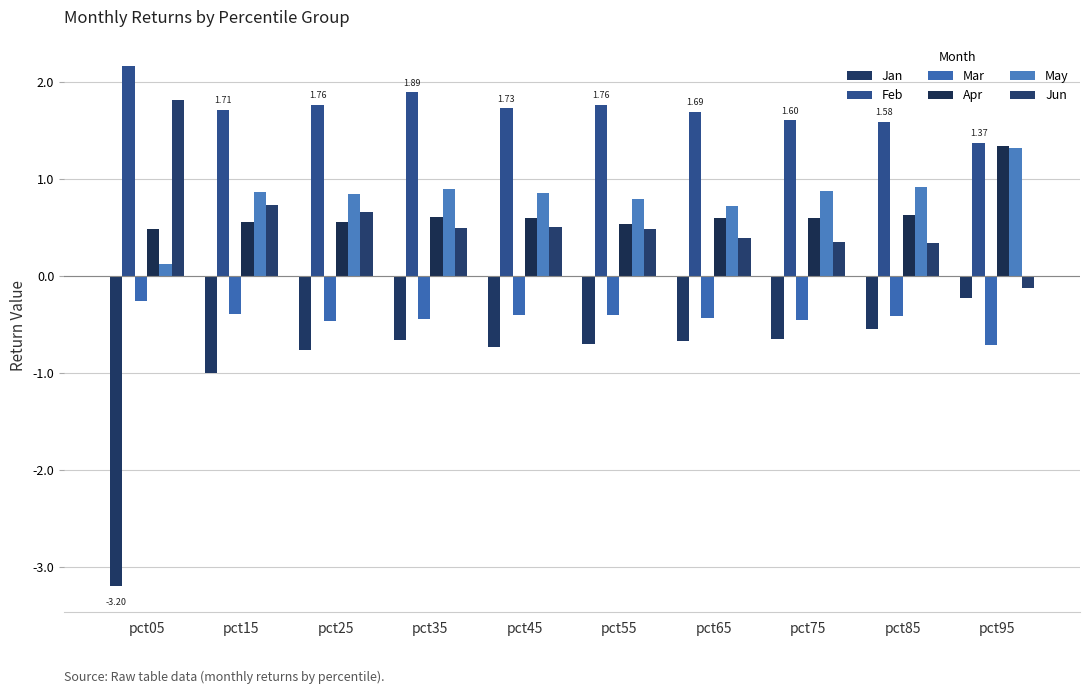

Is the value of Feb at pct75 greater than the value of May at pct15?

Yes